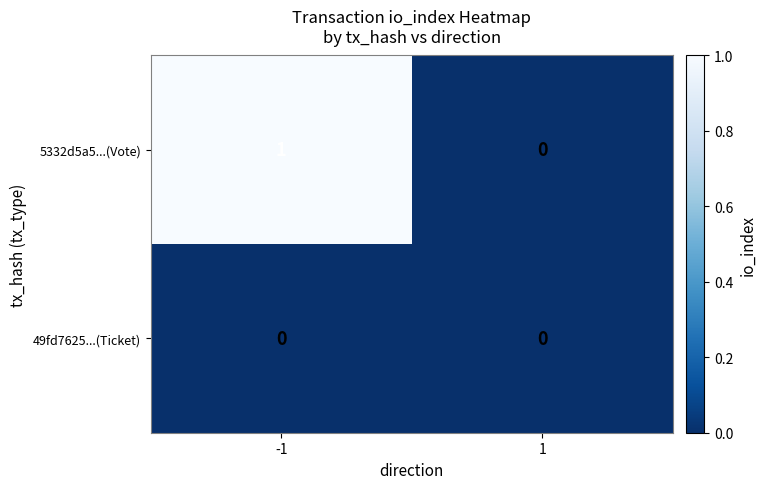

List the series in order of their peak value, lowest first.

49fd7625...(Ticket), 5332d5a5...(Vote)